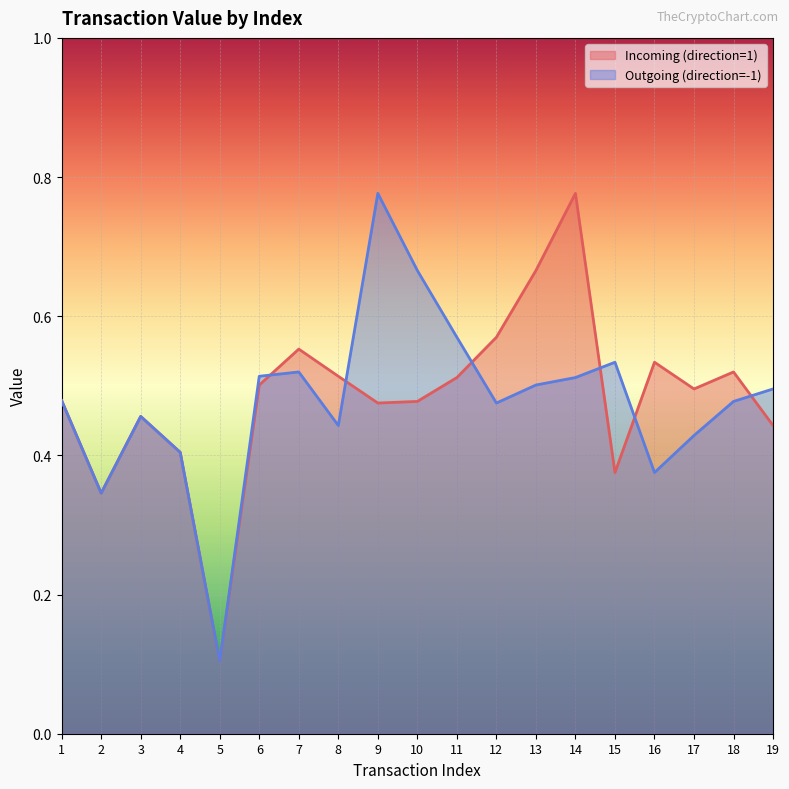

What is the difference between the second highest and minimum values in the Outgoing (direction=-1) series?

0.6